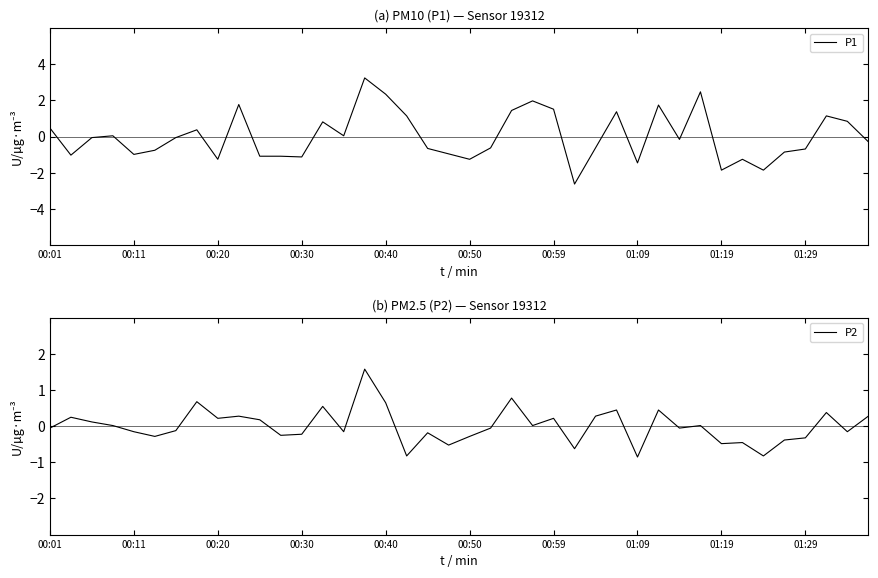

Which series ends up on top after the final intersection of P1 and P2?

P2